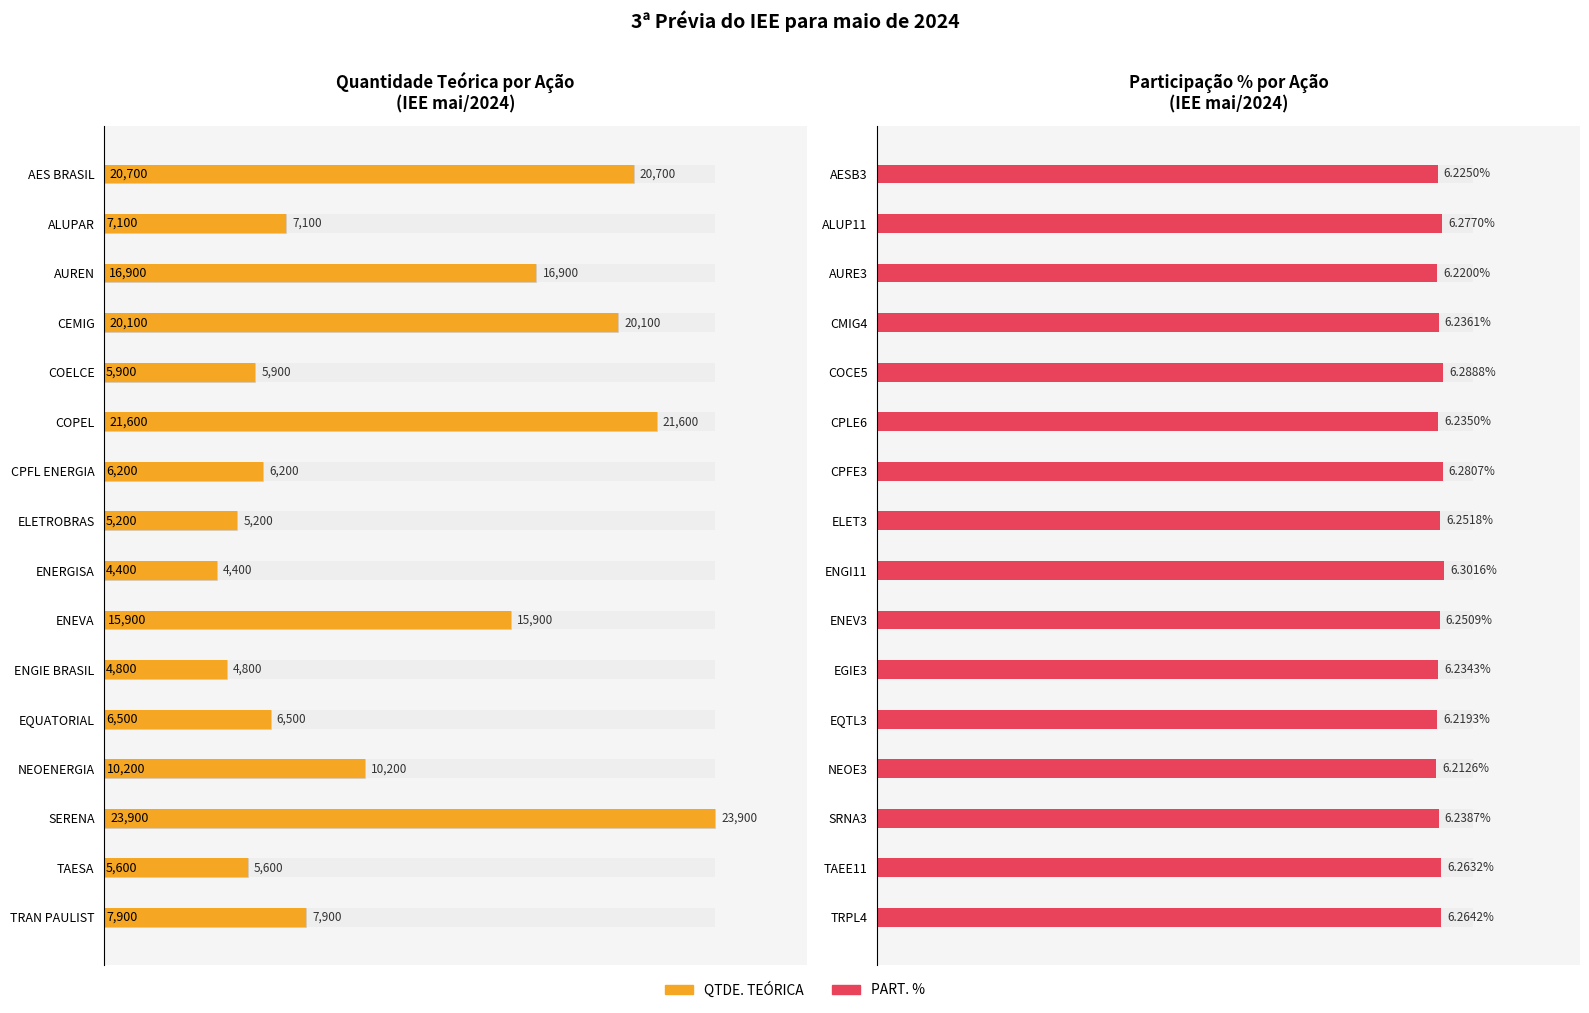

Rank the series at 11 from lowest to highest value.

PART. %, QTDE. TEÓRICA